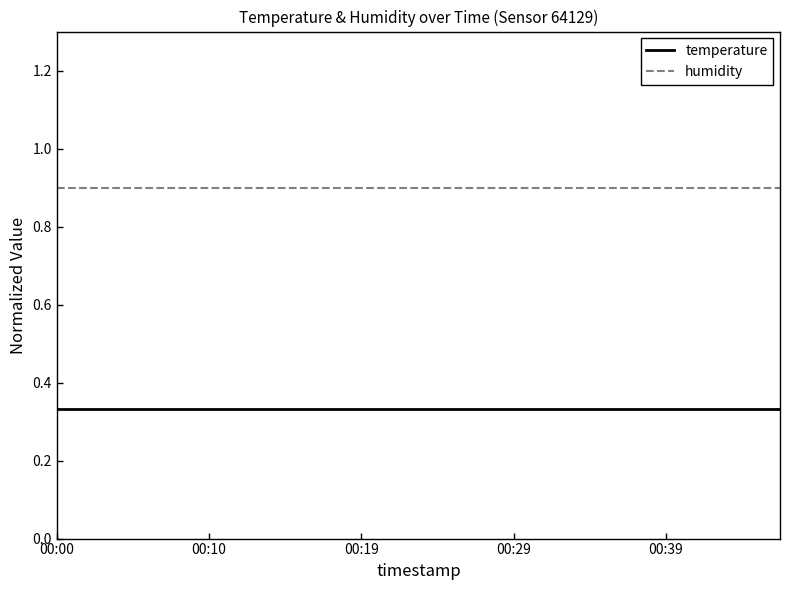

True or false: humidity and temperature intersect in this chart.

False